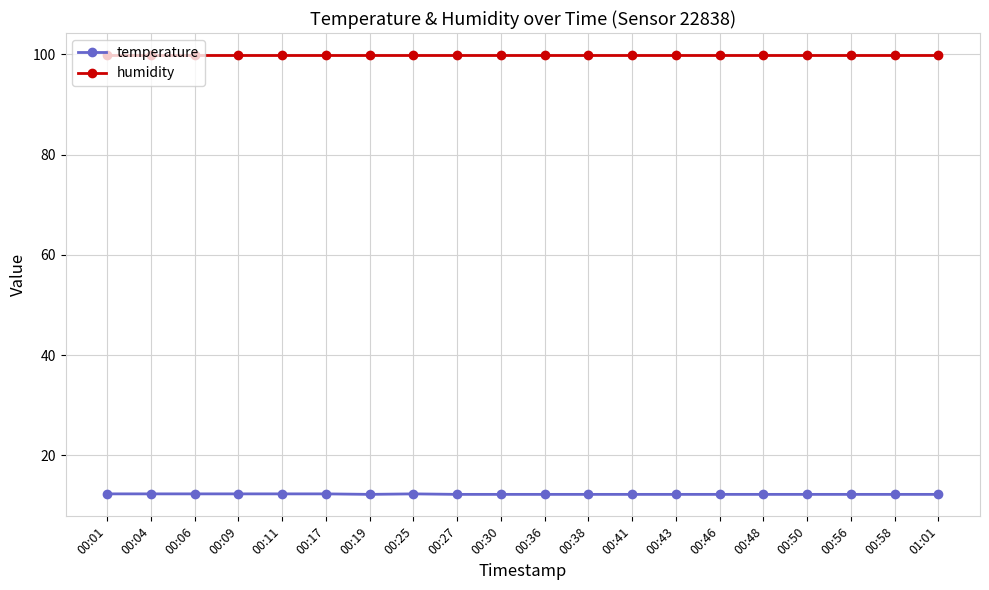

True or false: humidity and temperature cross at least once.

False